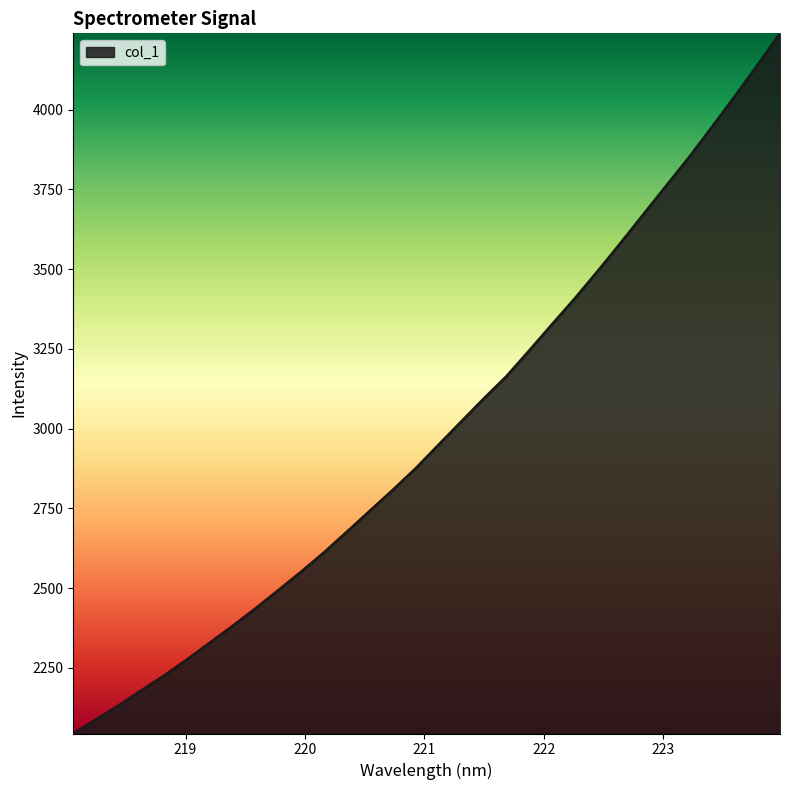

What is the maximum value shown in the chart?

4238.9